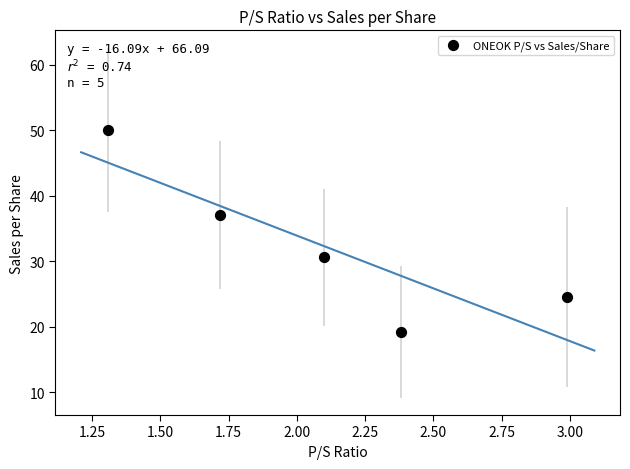

What is the average X value?

2.1